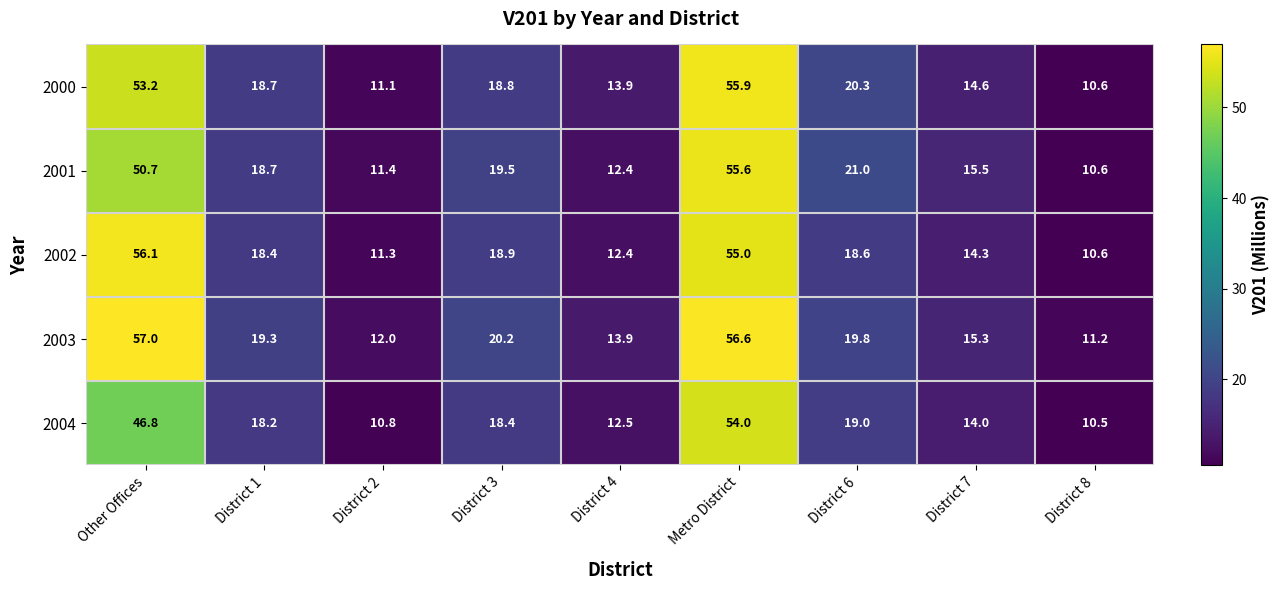

How many data points in 2001 are less than 18?

4